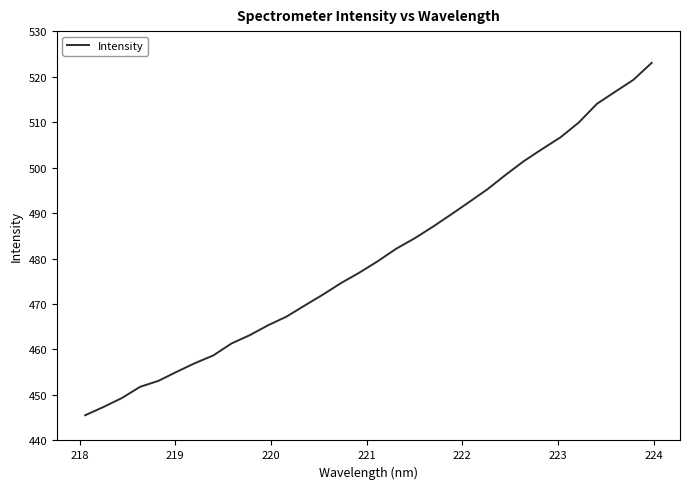

What is the smallest value displayed?

445.6